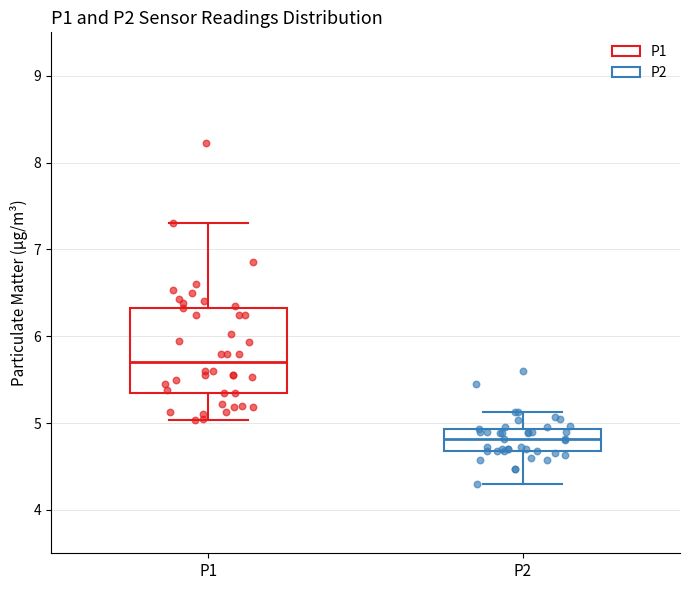

Reading left to right, read every box against the y-axis: the position of its median line, the range the box covers, and the ends of its whiskers. The values are not printed on the chart, so give them approximately, as read against the axis.

P1: median 5.7, box 5.4 to 6.3, whiskers 5.0 to 7.3
P2: median 4.8, box 4.7 to 4.9, whiskers 4.3 to 5.1